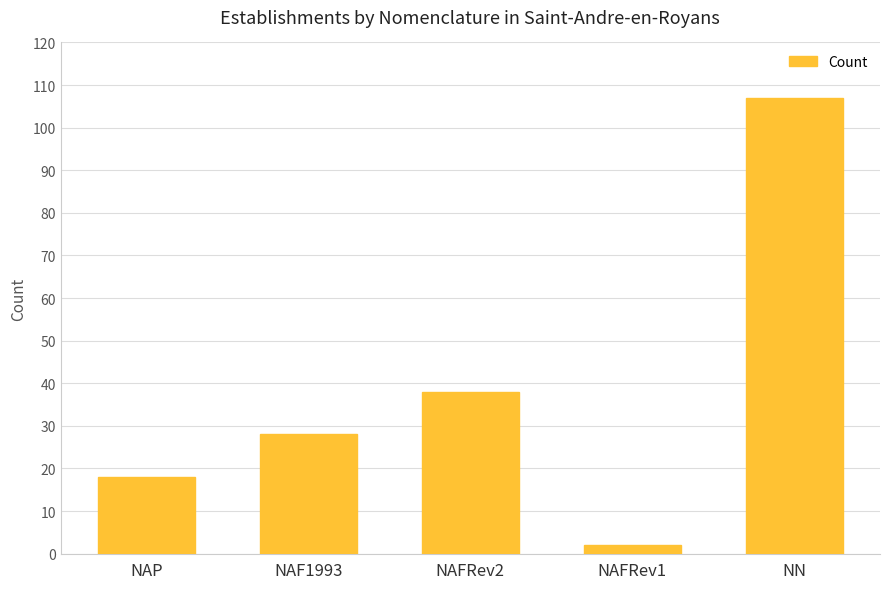

What is the difference between the second highest and second lowest values?

20